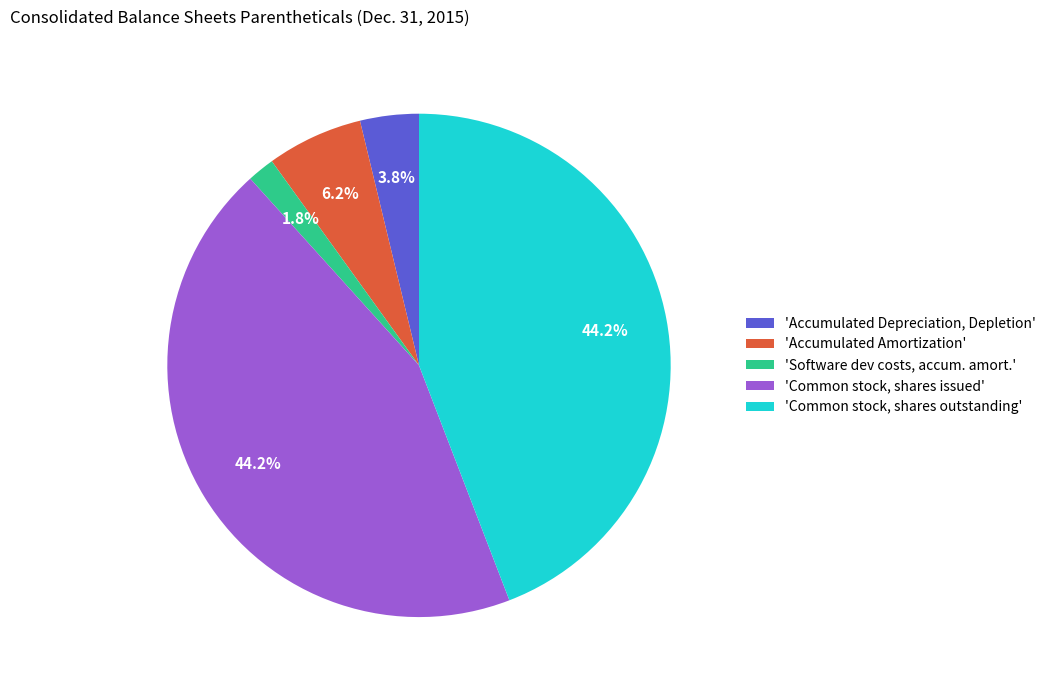

Which slice is the smallest?

'Software dev costs, accum. amort.'